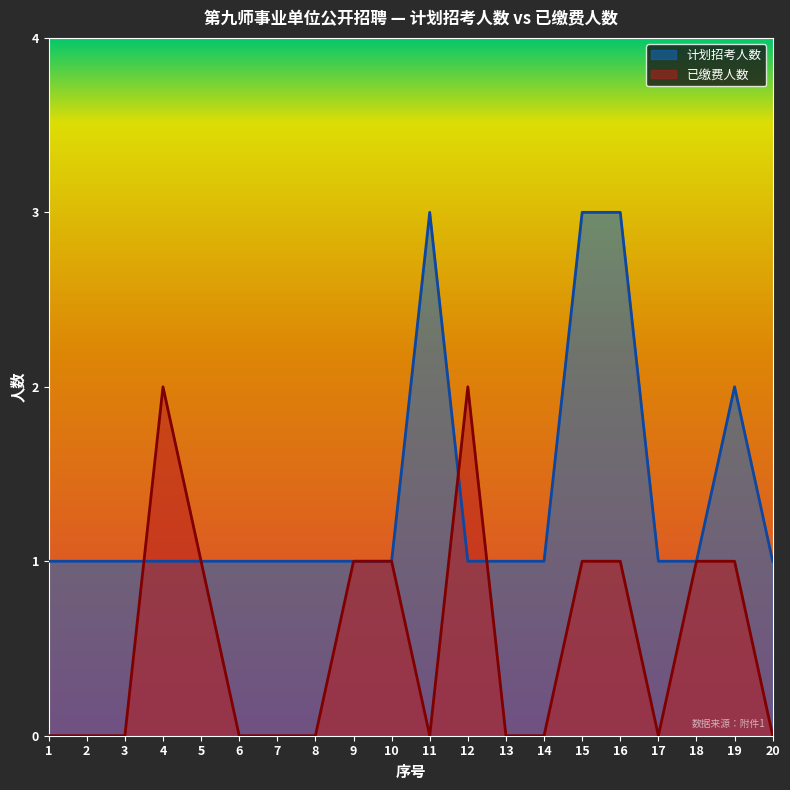

Count the number of categories in the chart.

20